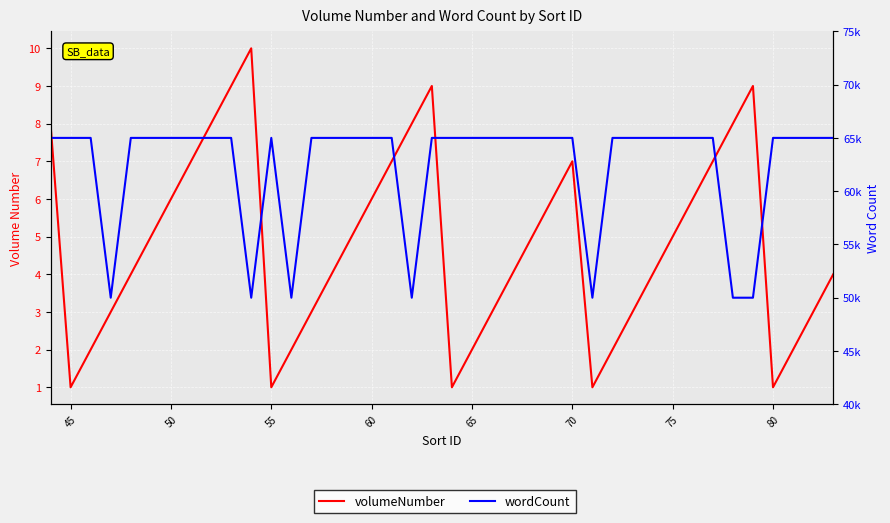

Which series has the largest total across all categories?

wordCount